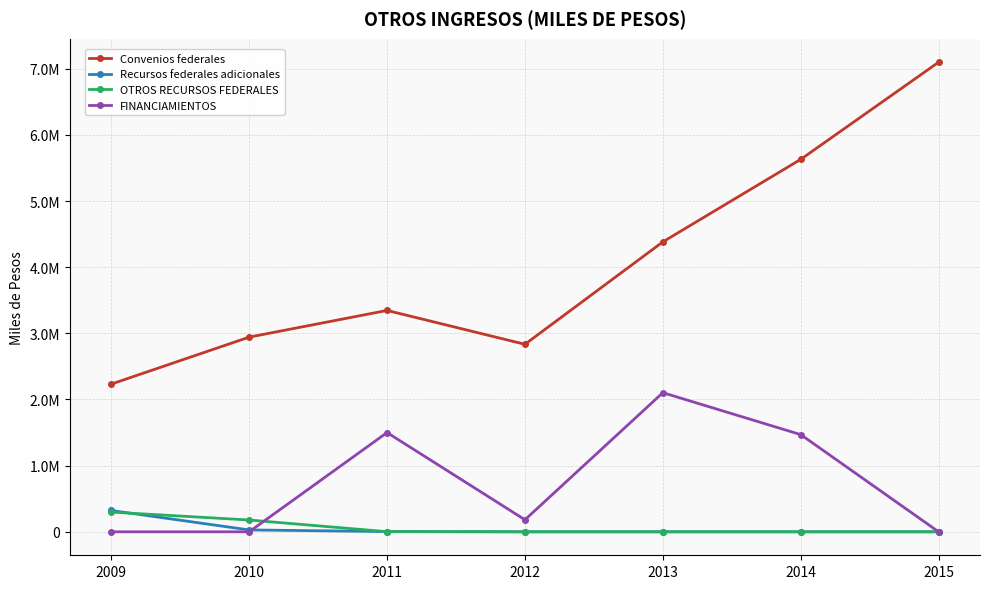

The value of Convenios federales at 2009 is 3489640. True or false?

False